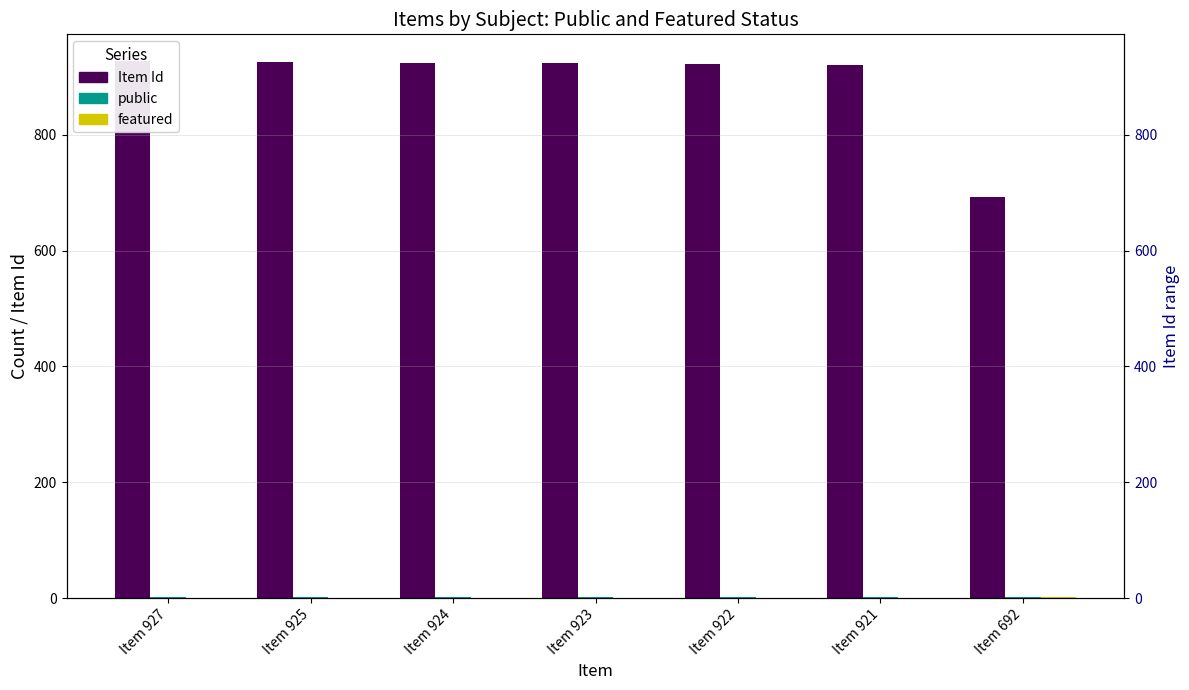

What is the value of the public bar at the 1st from the left?

1